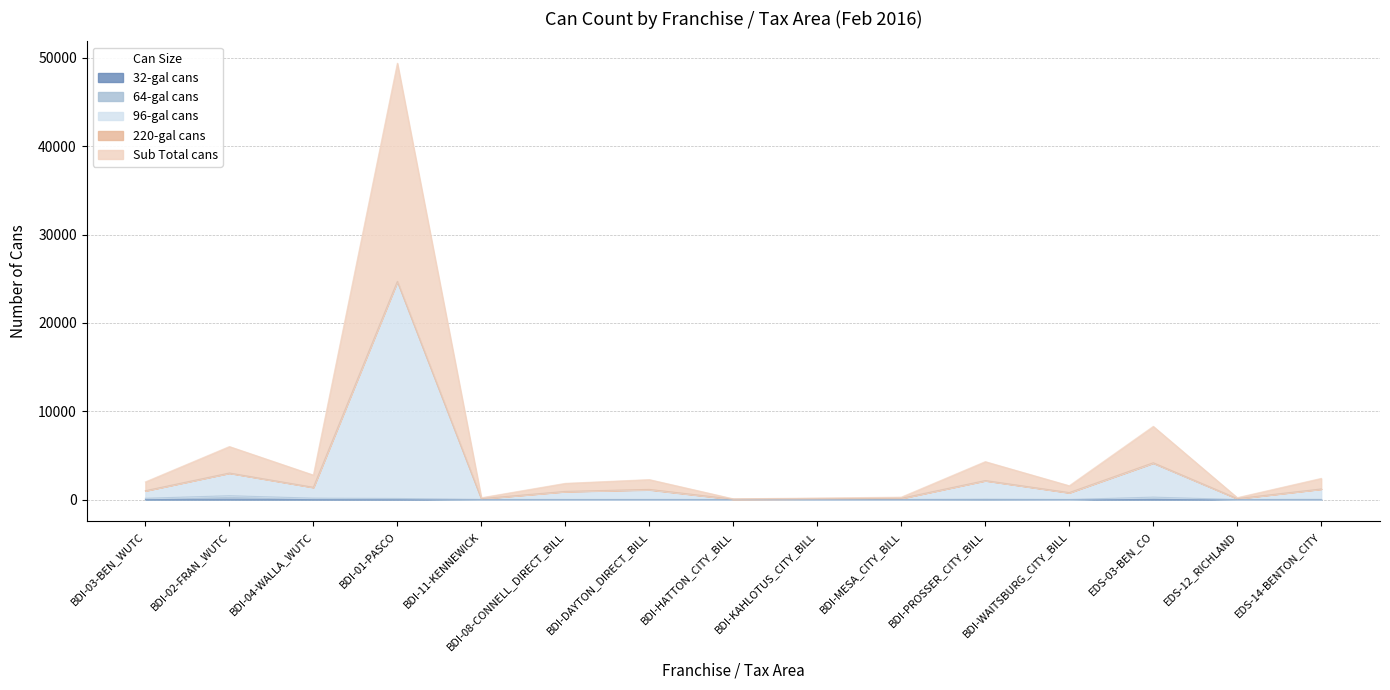

At which category is the sum across all series the highest?

BDI-01-PASCO